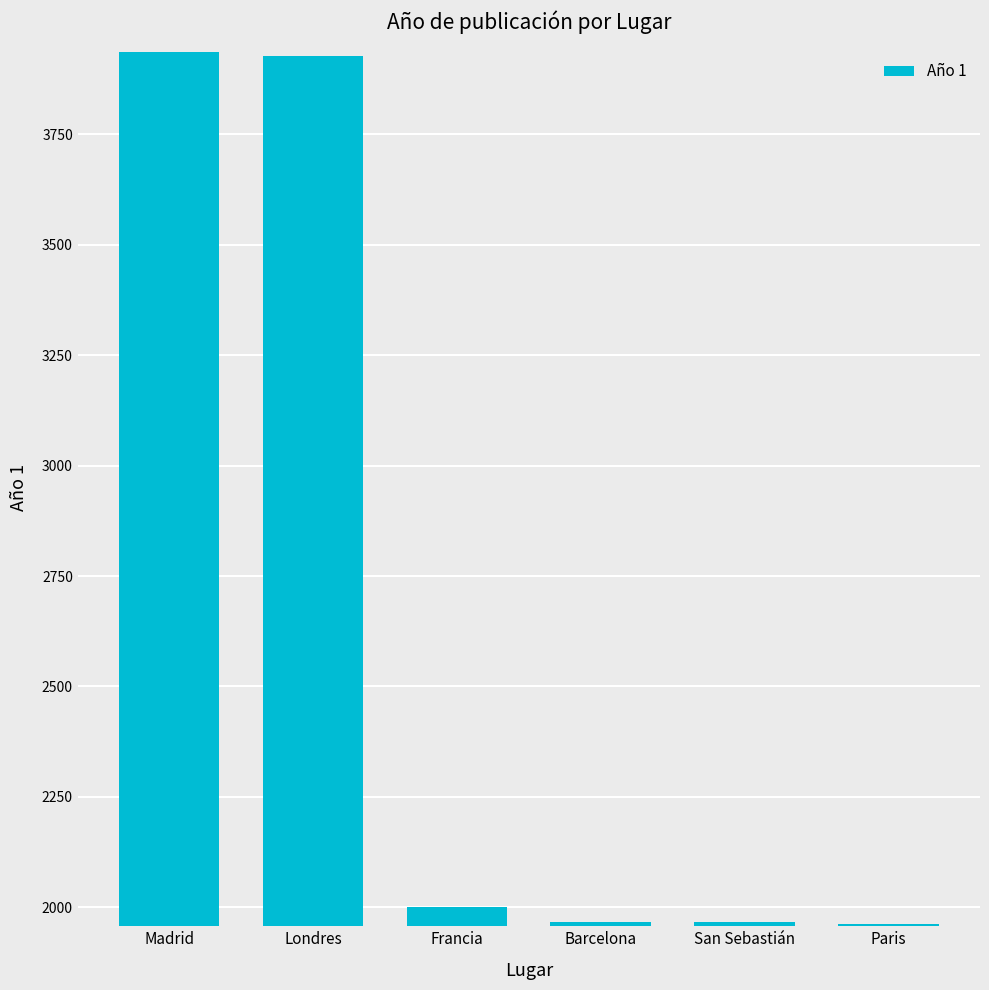

How many bars are there in total?

6